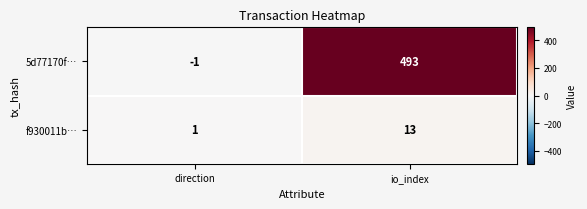

Is it true that f930011b… equals 1 at direction?

True